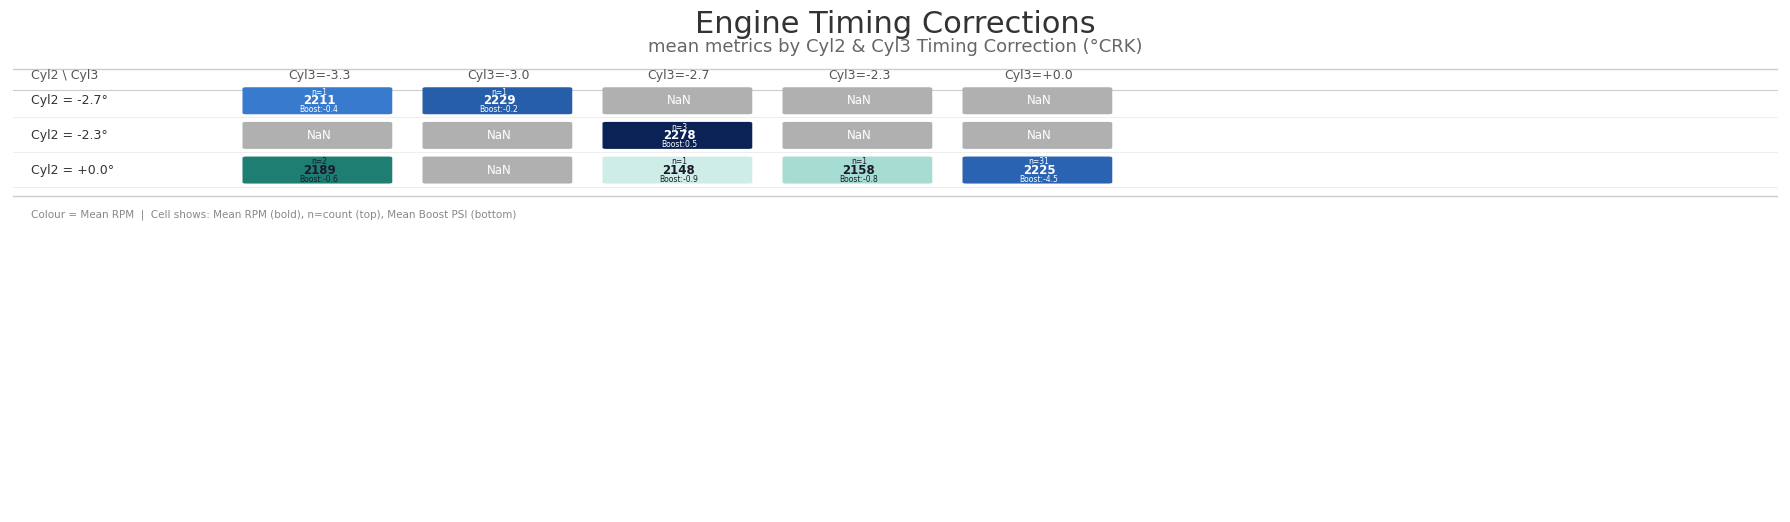

Between -2.7 and -1.7, which is larger?

-1.7